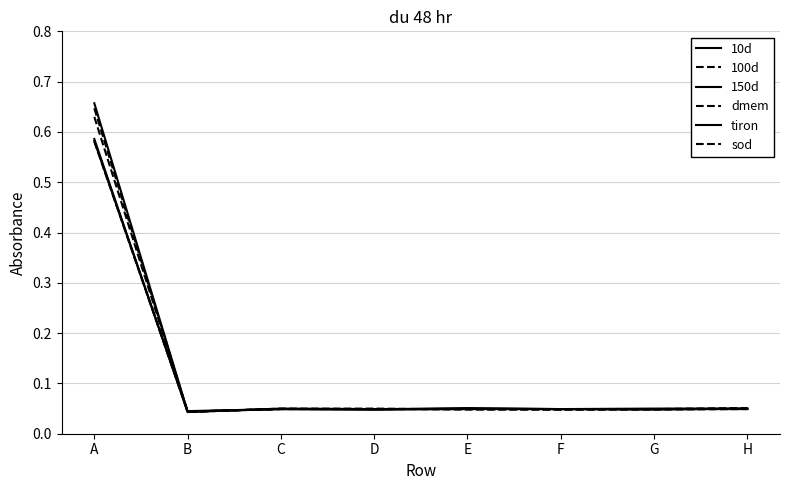

Does the chart have visible grid lines?

Yes